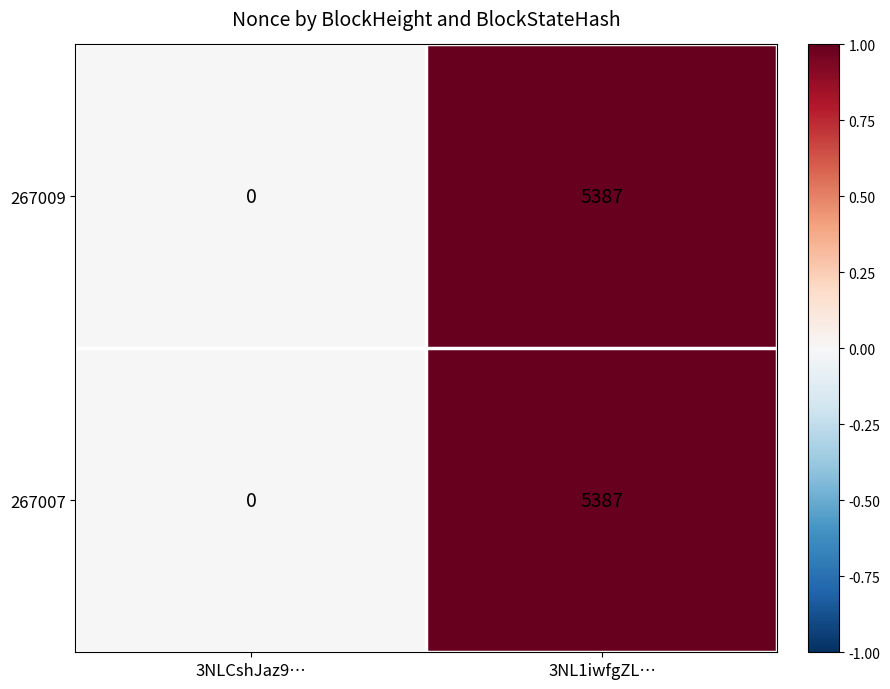

What is the sum of all 267007 values?

5387